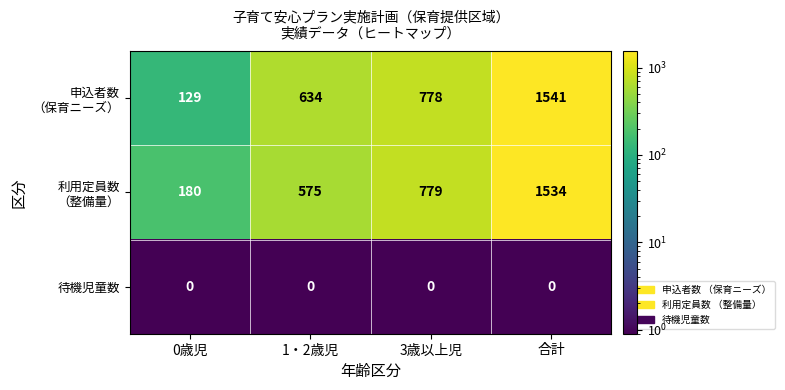

Is it true that 待機児童数 equals 0 at 0歳児?

True